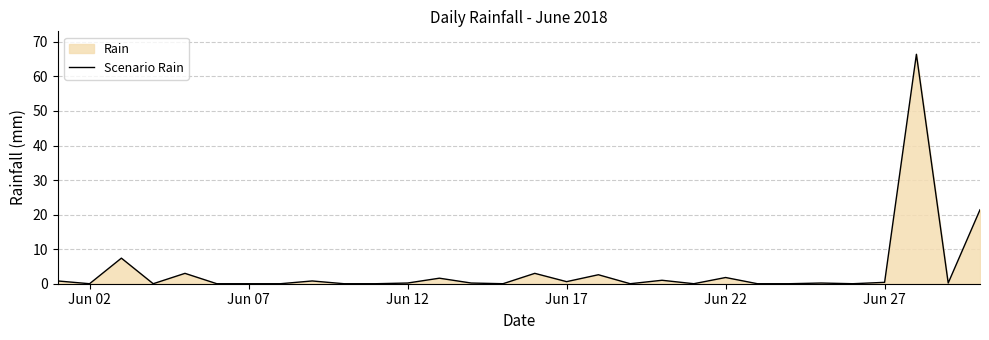

What is the value of the 18th point from the left?

2.6